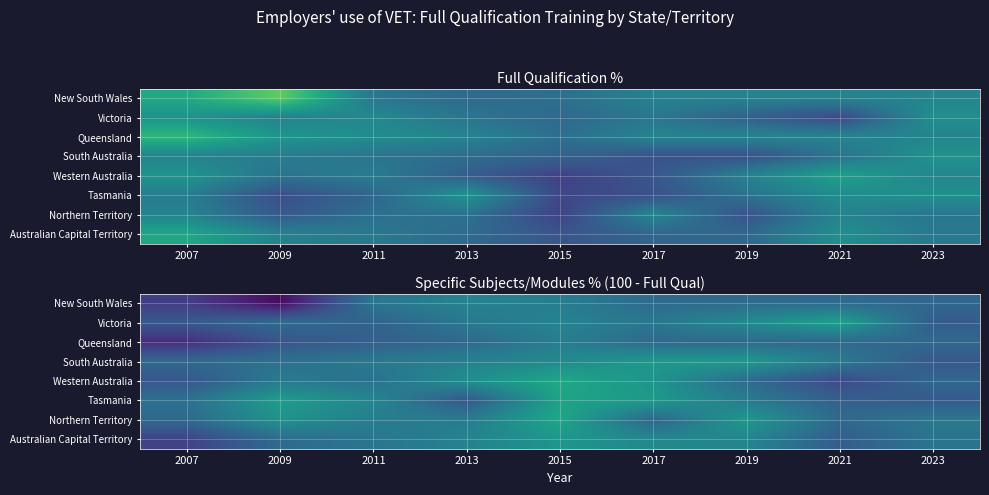

What is the difference between the Victoria values at 2009 and 2011?

2.4